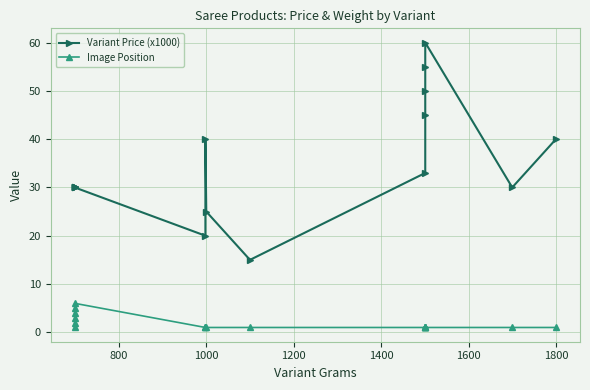

Rank the series by their maximum value, from highest to lowest.

Variant Price (x1000), Image Position